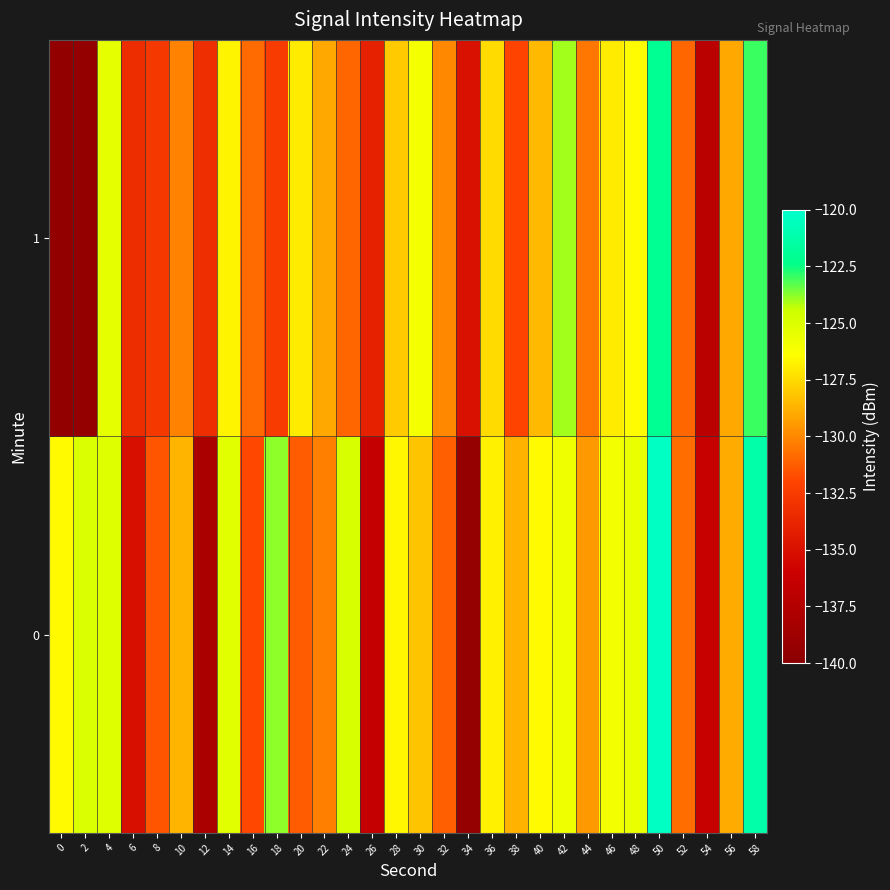

What is the minimum value shown in the chart?

-139.4